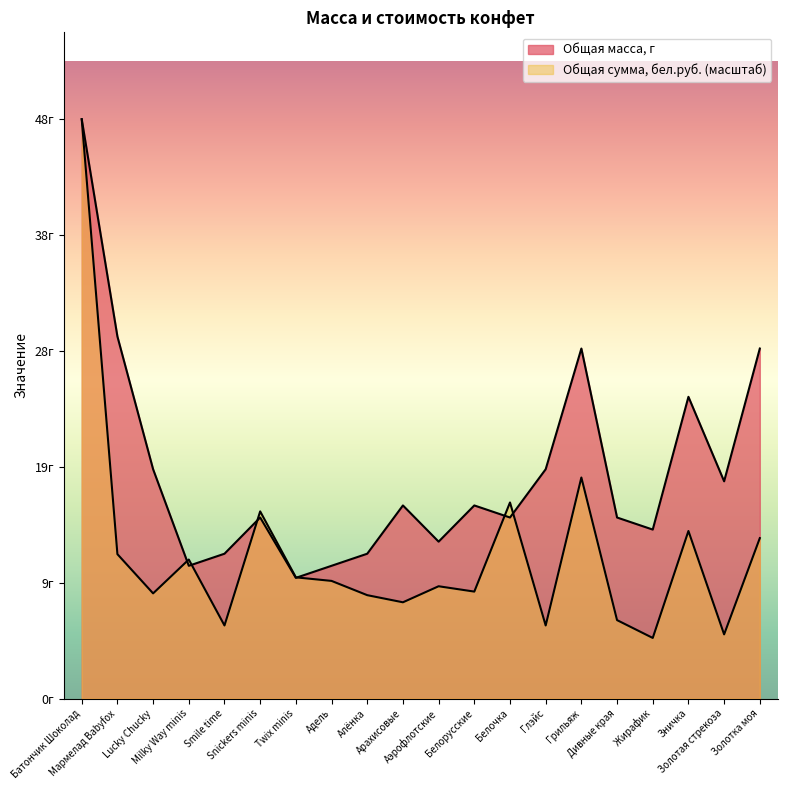

Does the chart display data point markers on the line(s)?

No